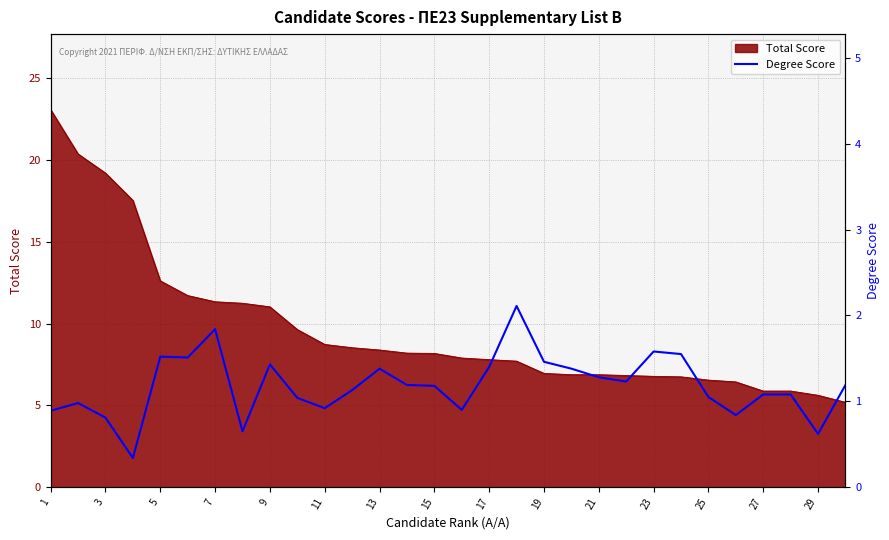

How many values are below 1?

9